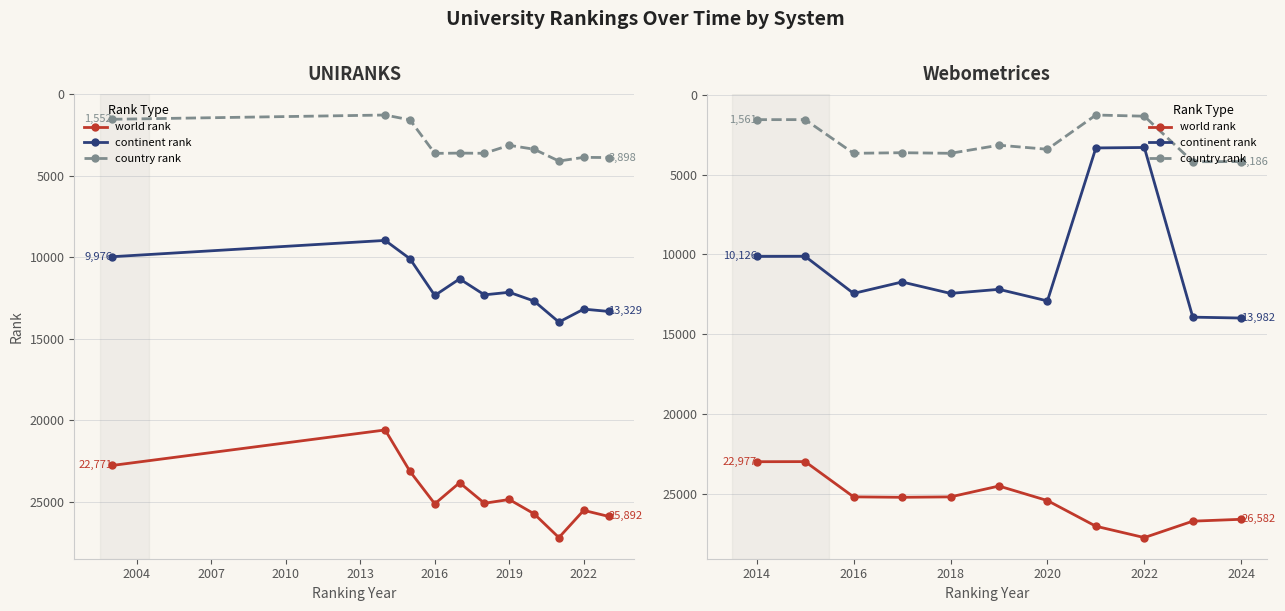

What are all the series names shown in the legend?

world rank, continent rank, country rank